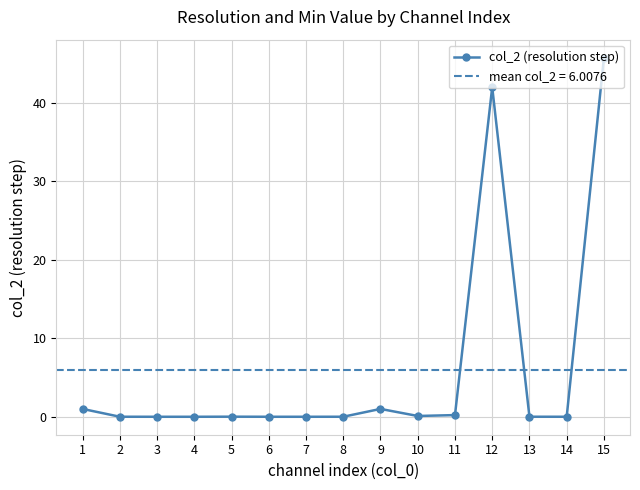

Which label corresponds to the smallest value in the chart?

3